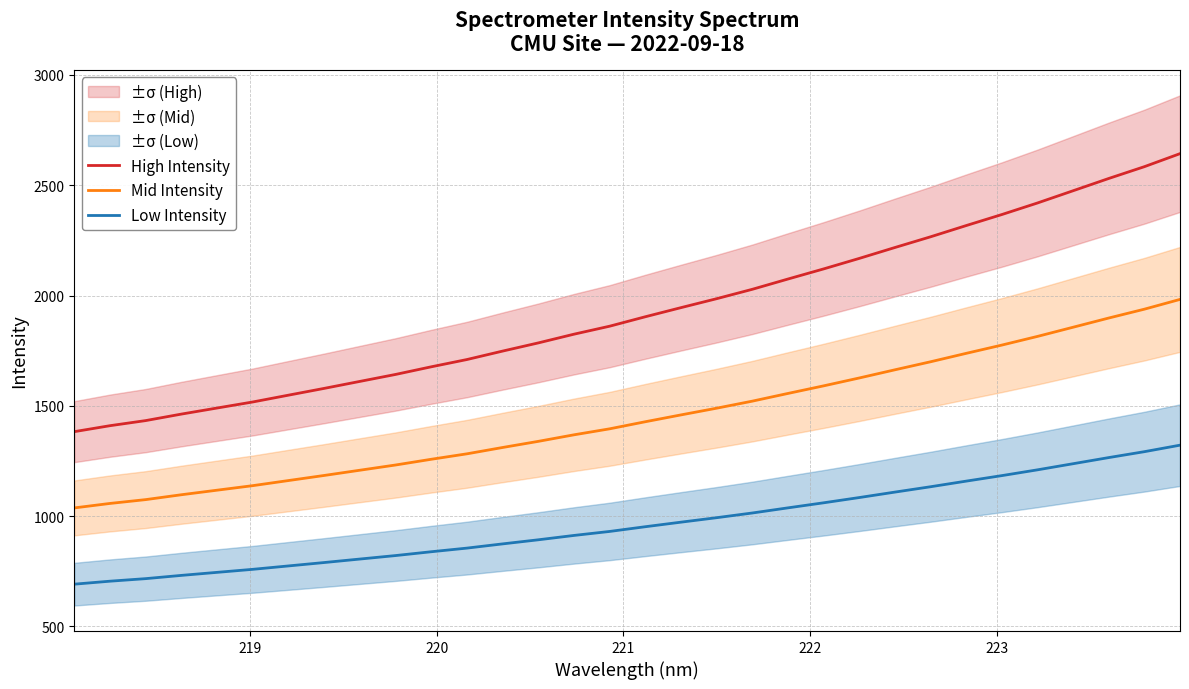

What is the value of the High Intensity point at the 4th from the left?

1462.4